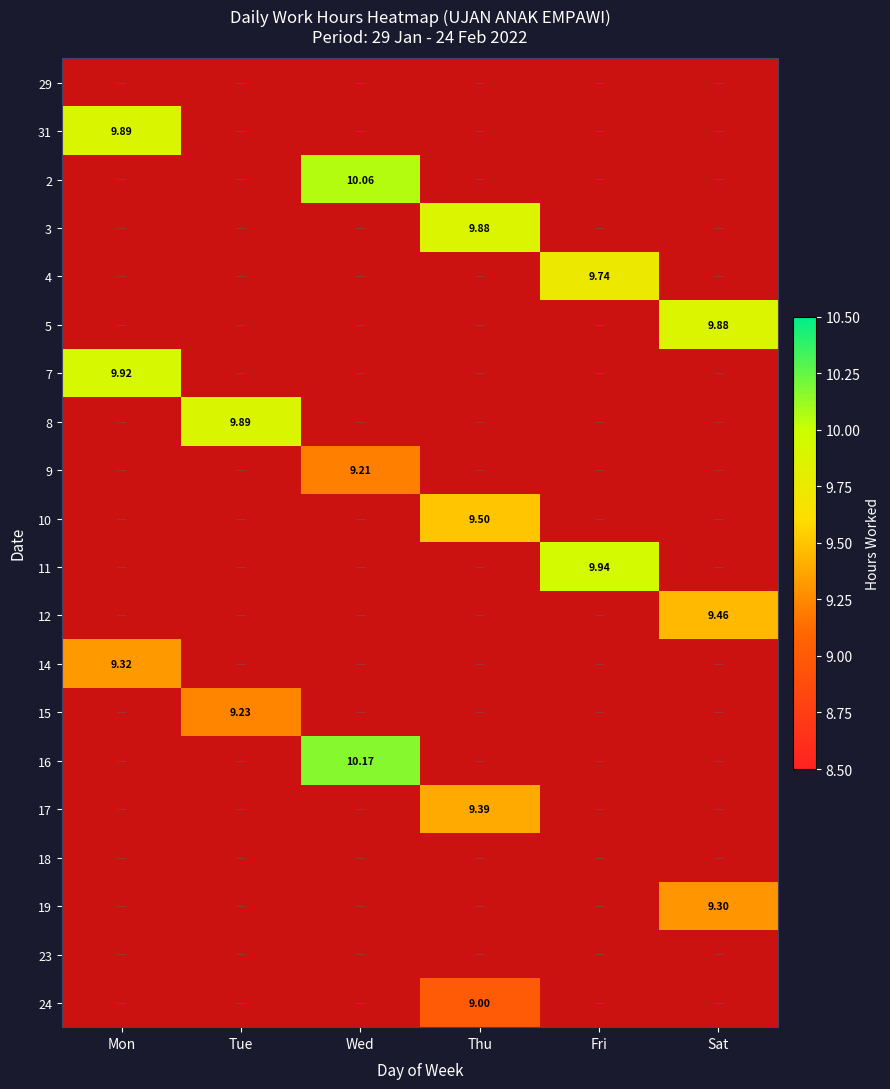

True or false: 18 has a value of 0.0 at Mon.

True